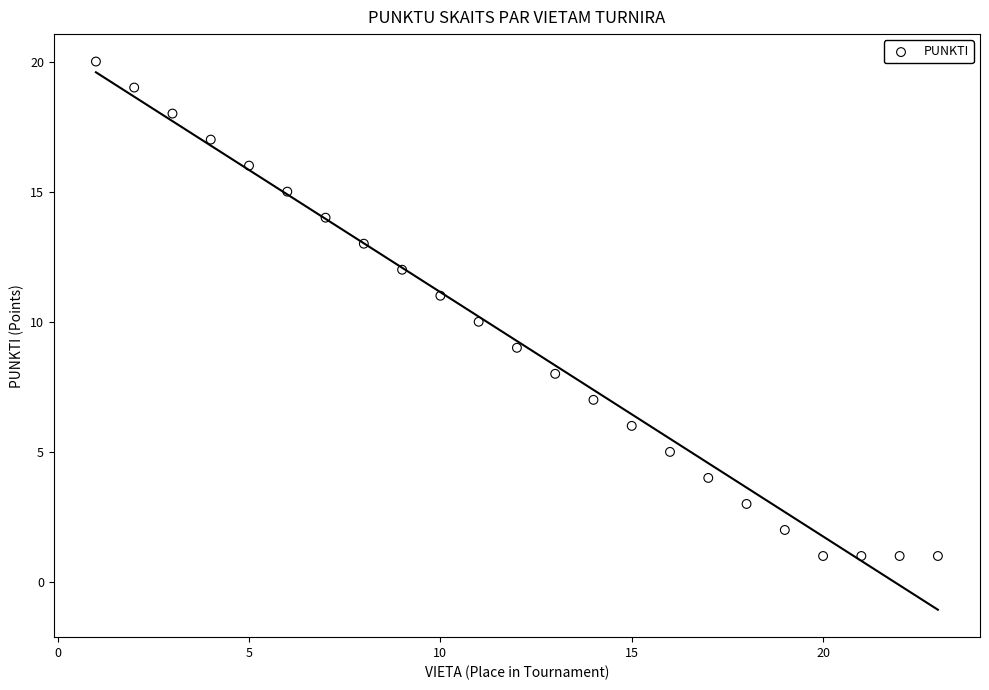

What is the range of Y values (max minus min)?

19